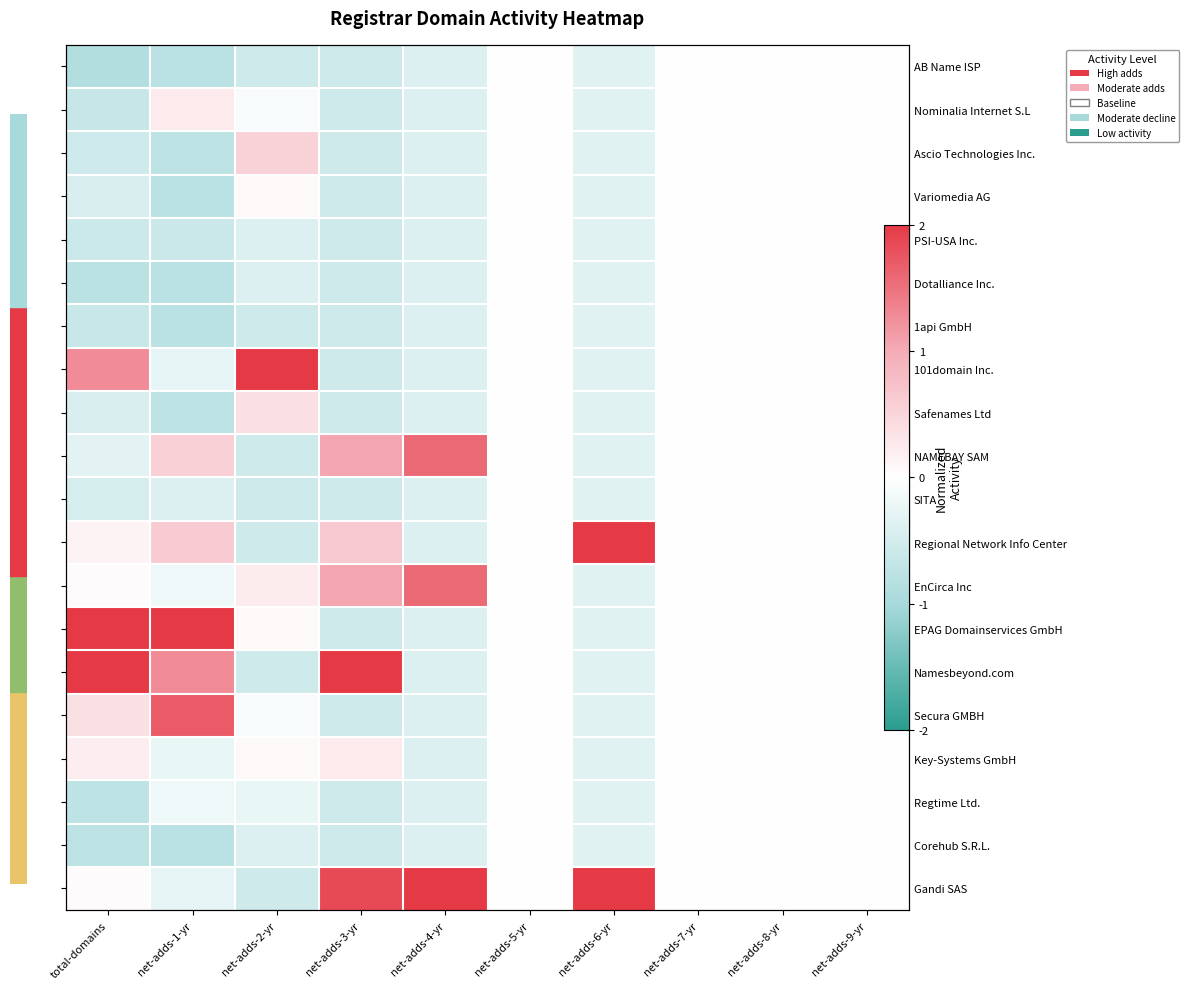

Where is Regtime Ltd. nearest to the value 0?

net-adds-5-yr